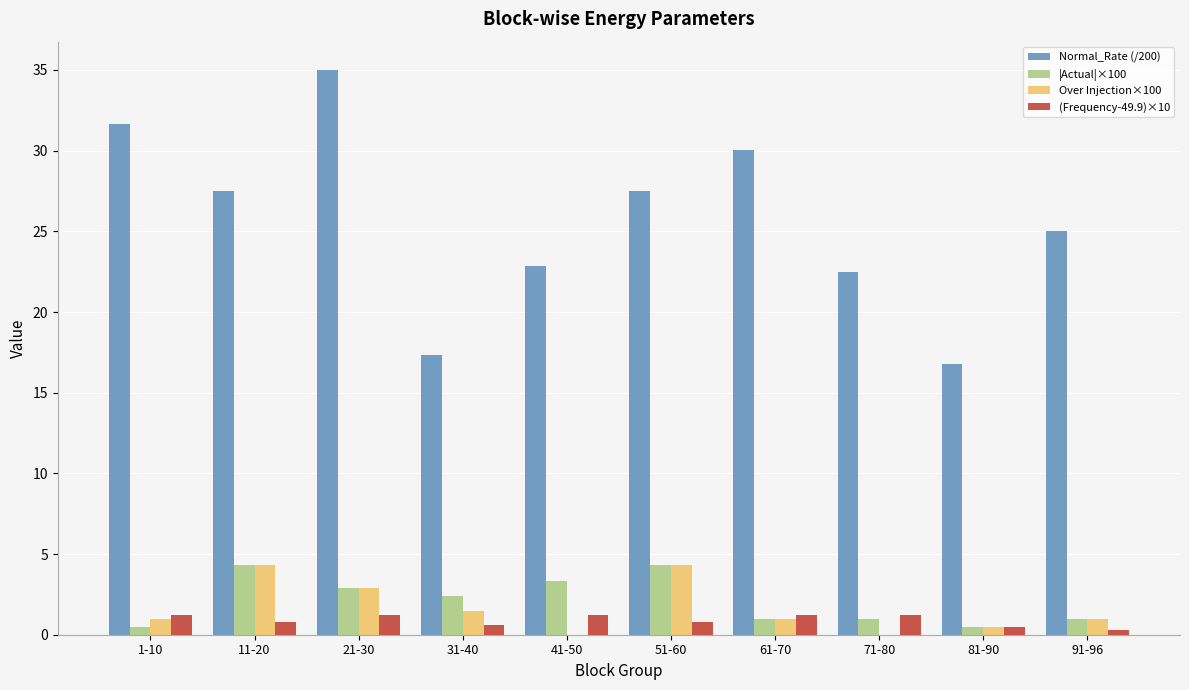

What is the sum of all Normal_Rate (/200) values?

256.2